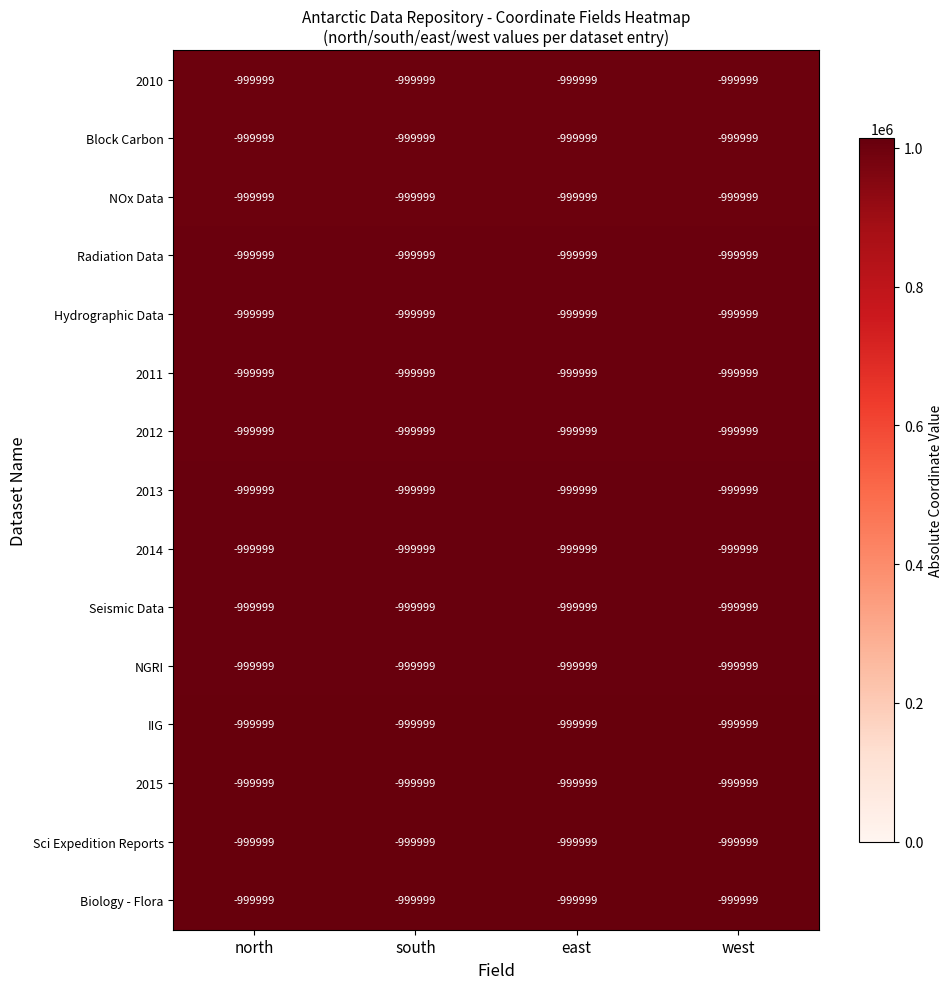

Which series has the largest total across all categories?

Biology - Flora